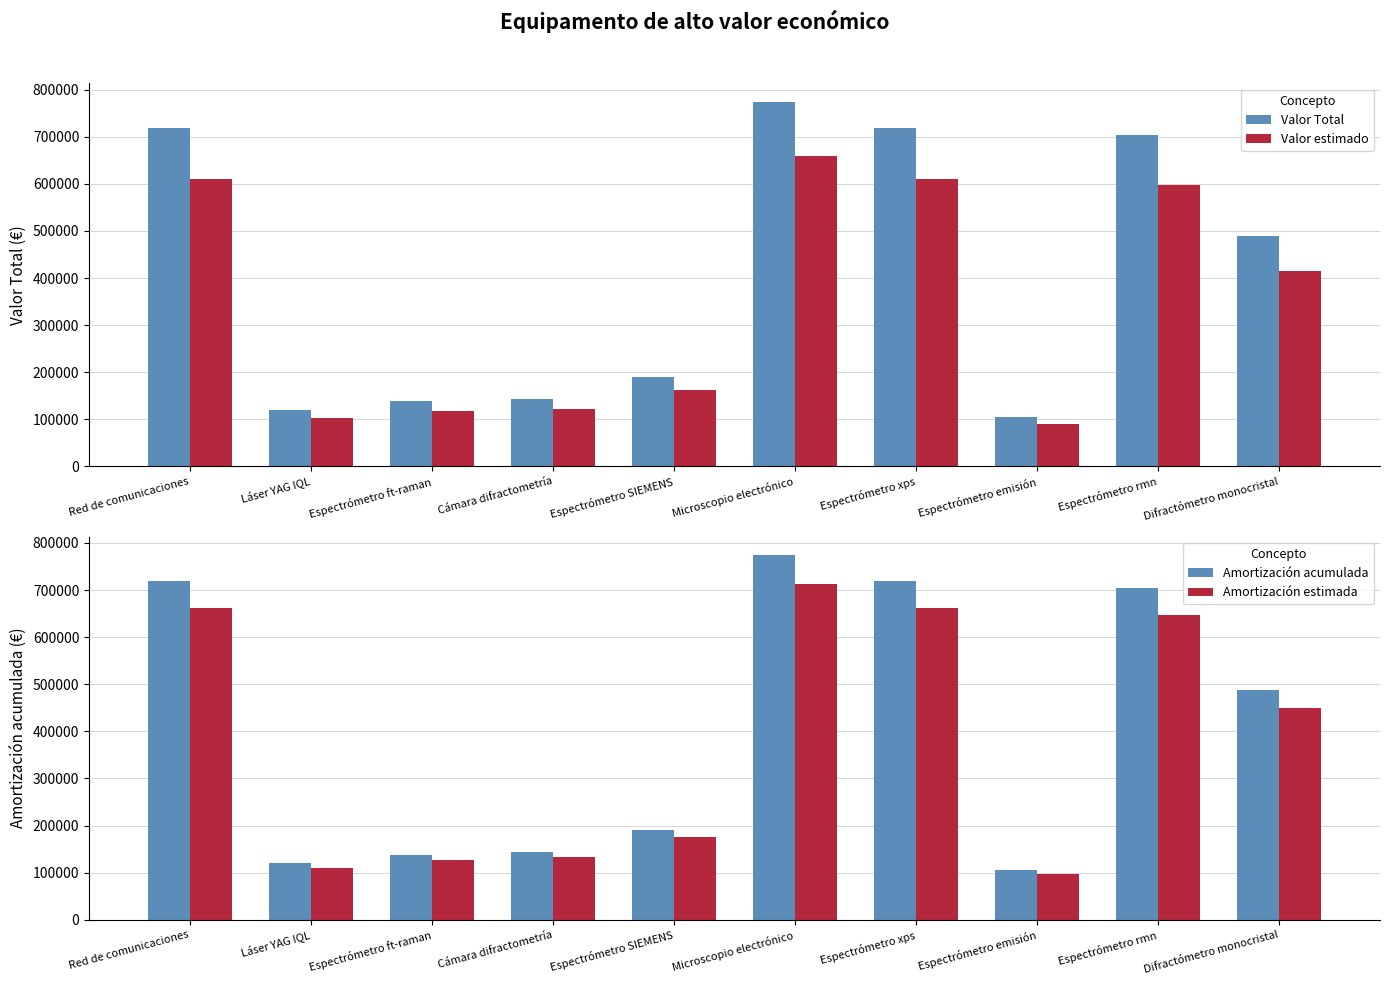

Rank the categories by Amortización estimada value from highest to lowest.

Microscopio electrónico, Red de comunicaciones, Espectrómetro xps, Espectrómetro rmn, Difractómetro monocristal, Espectrómetro SIEMENS, Cámara difractometría, Espectrómetro ft-raman, Láser YAG IQL, Espectrómetro emisión